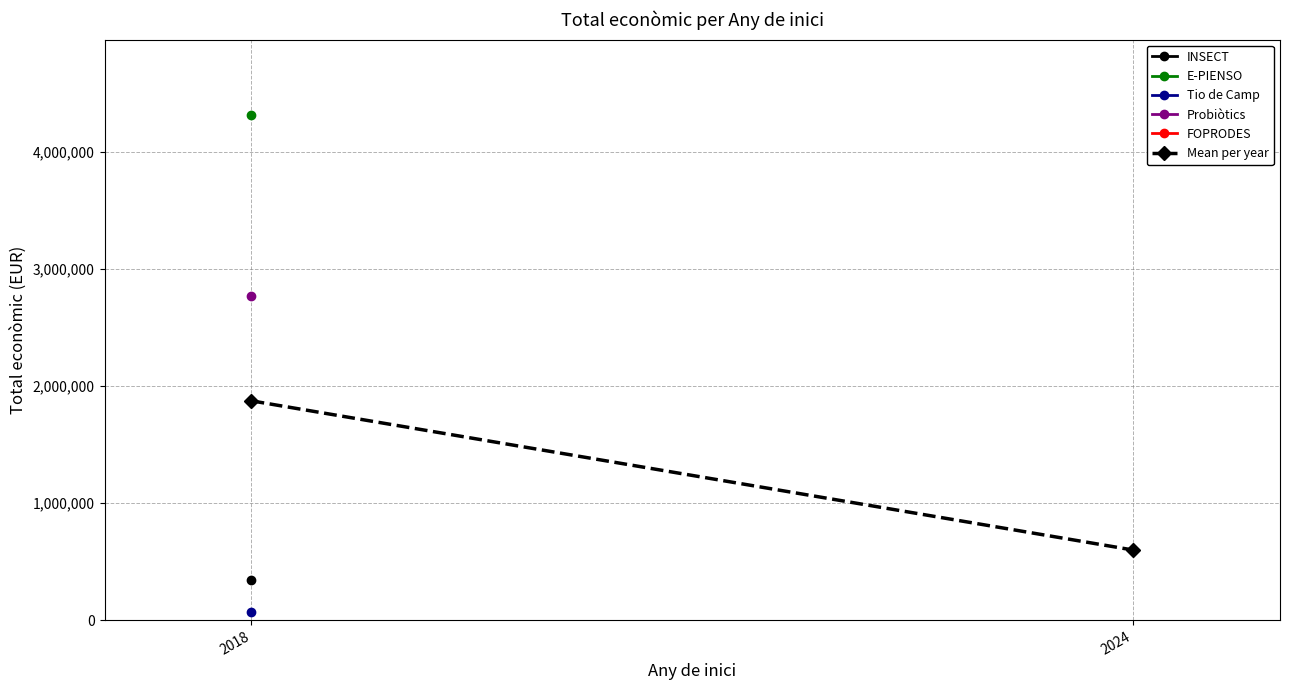

Reading left to right, transcribe all the data shown in this chart.

2018=1874687.5	2024=599211.0